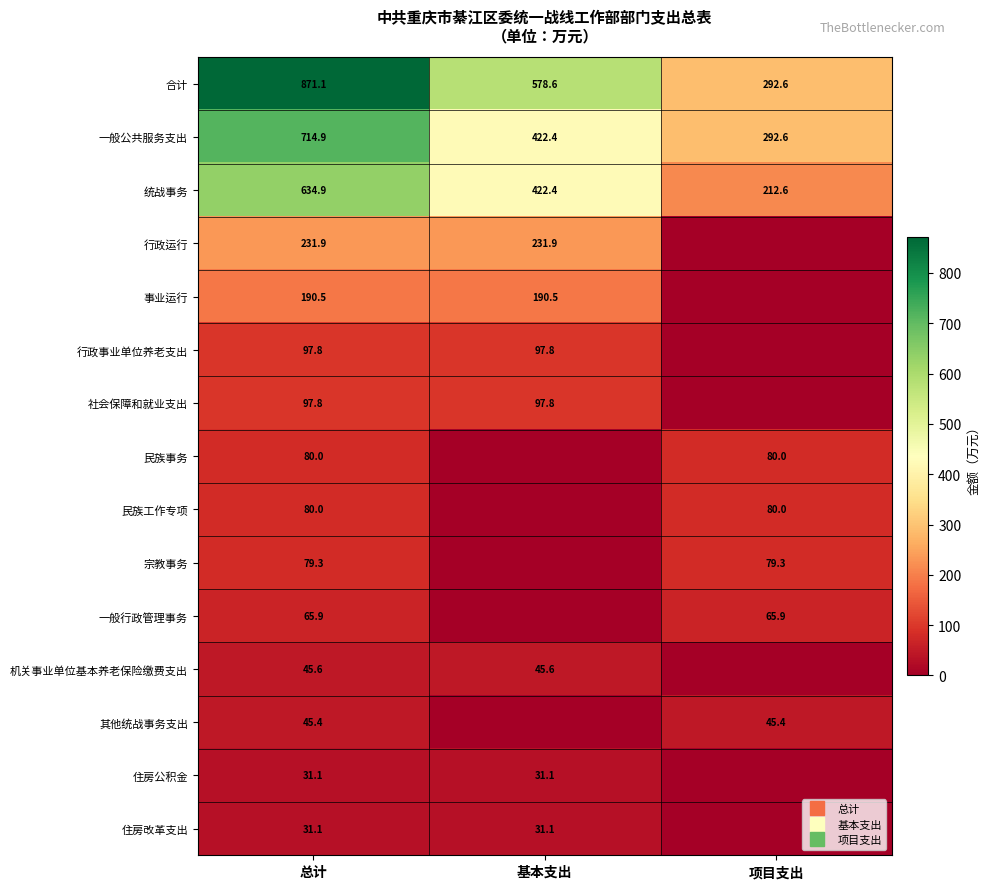

At how many categories does at least one series exceed 265?

3